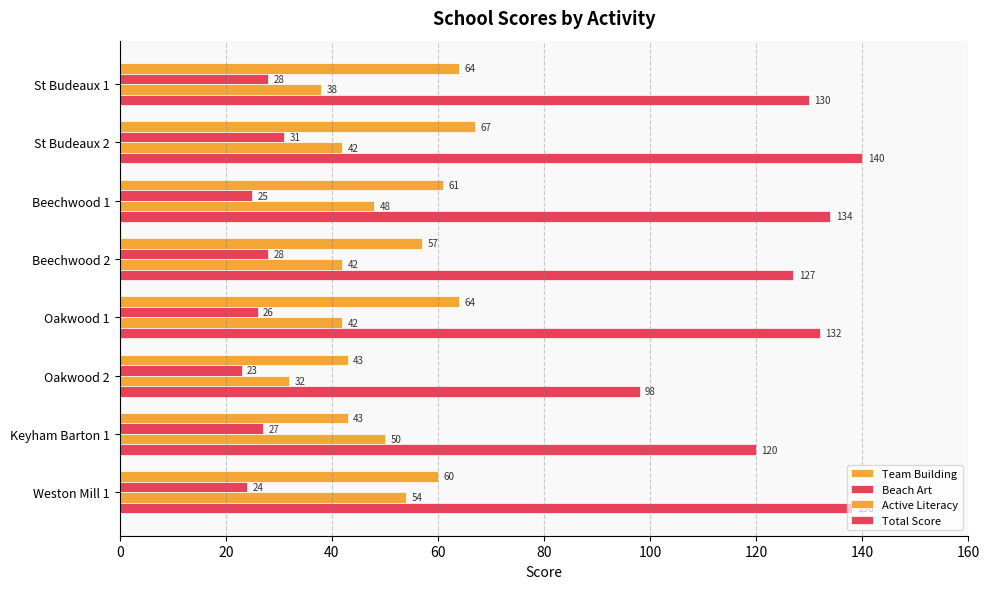

What is the difference between the maximum and minimum values in the Team Building series?

24